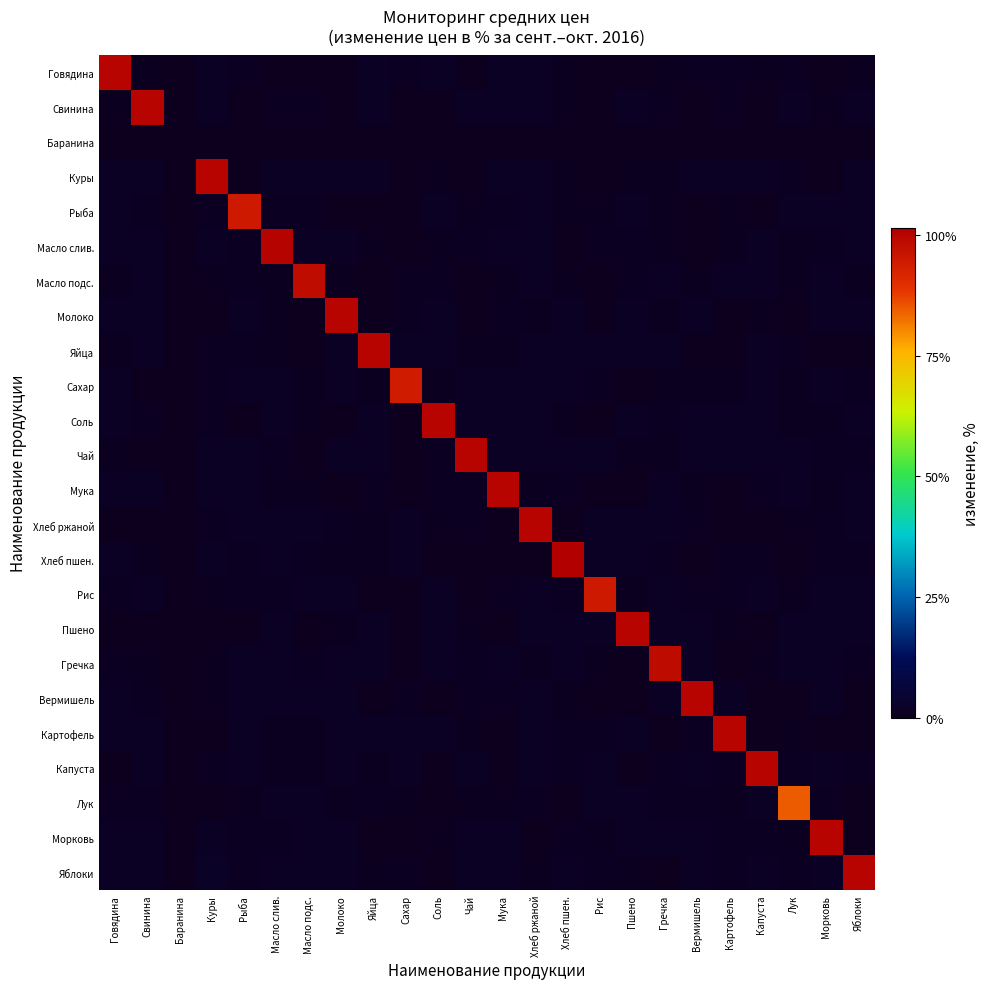

At which category is the sum across all series the highest?

Хлеб ржаной